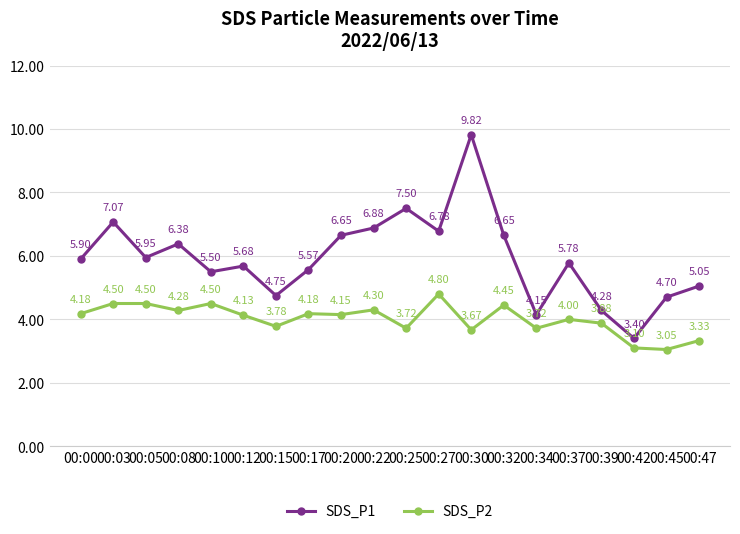

List the series in order of their overall mean, lowest first.

SDS_P2, SDS_P1